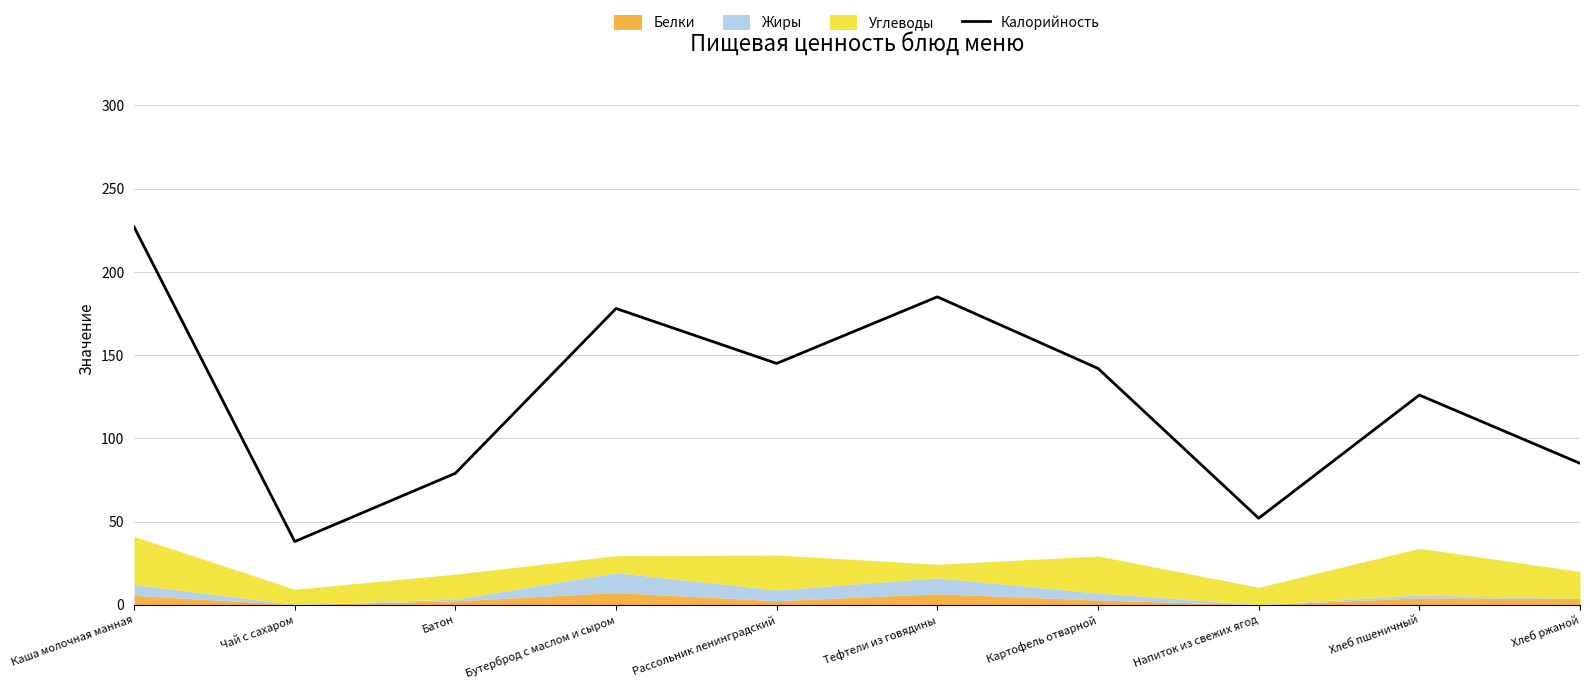

The chart shows a value of 142 at Картофель отварной. True or false?

True